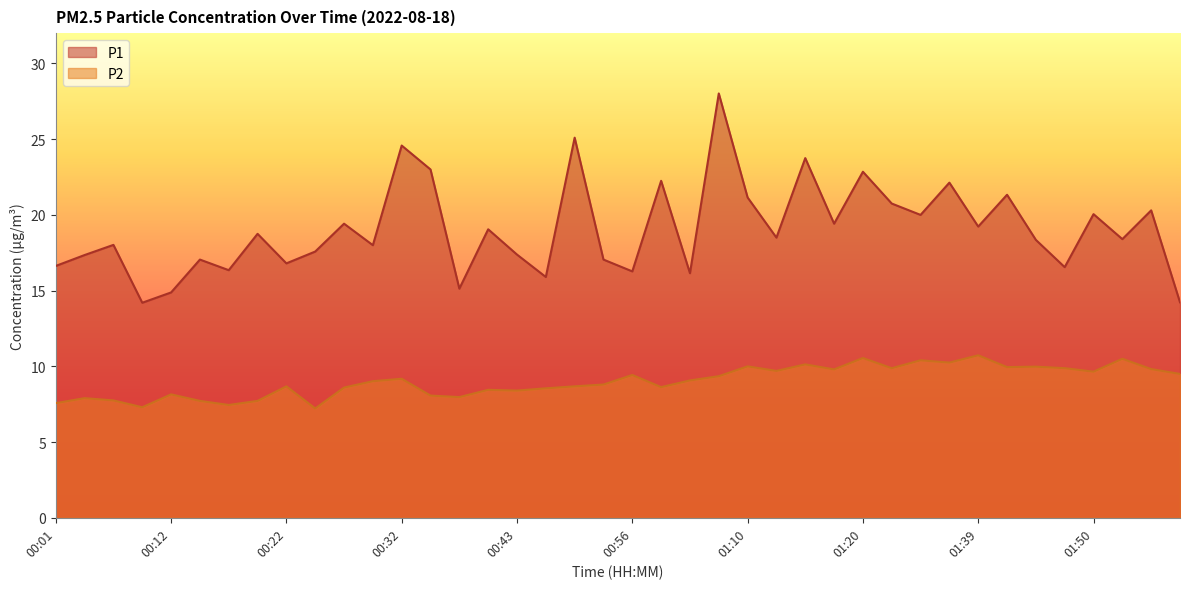

Which series has the largest total across all categories?

P1